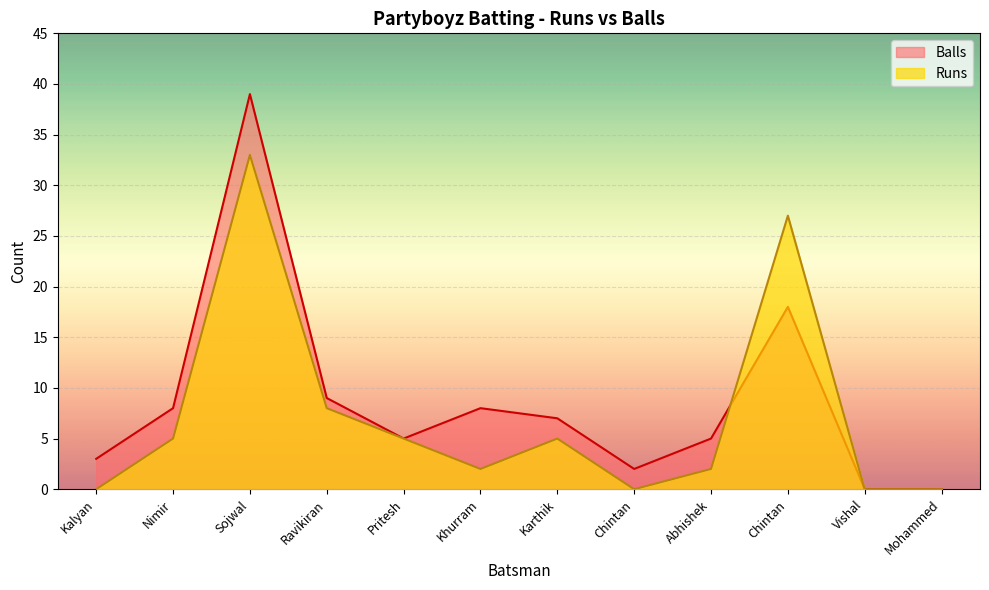

Rank the series at Sojwal from highest to lowest value.

Balls, Runs